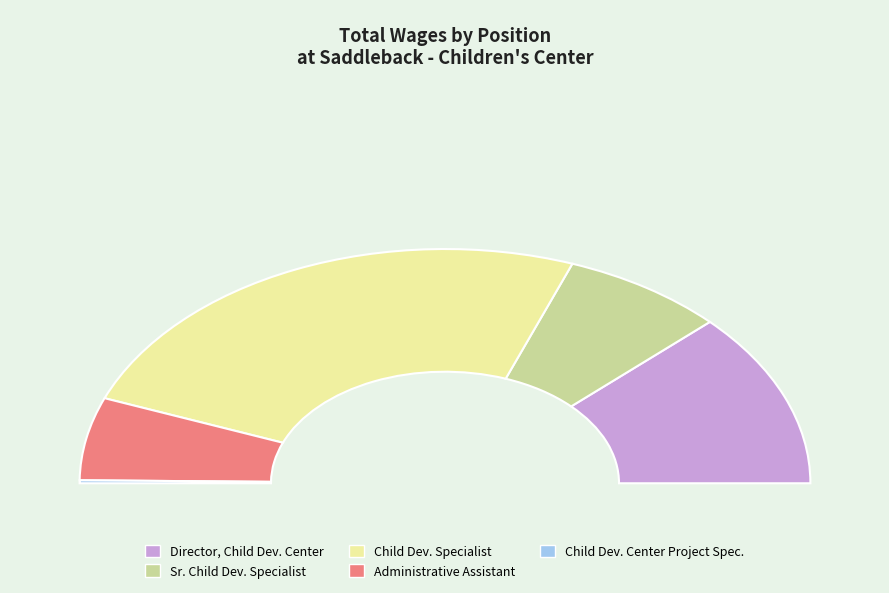

Do Child Dev. Center Project Specialist and Sr. Child Development Specialist together represent more than half of the pie?

No